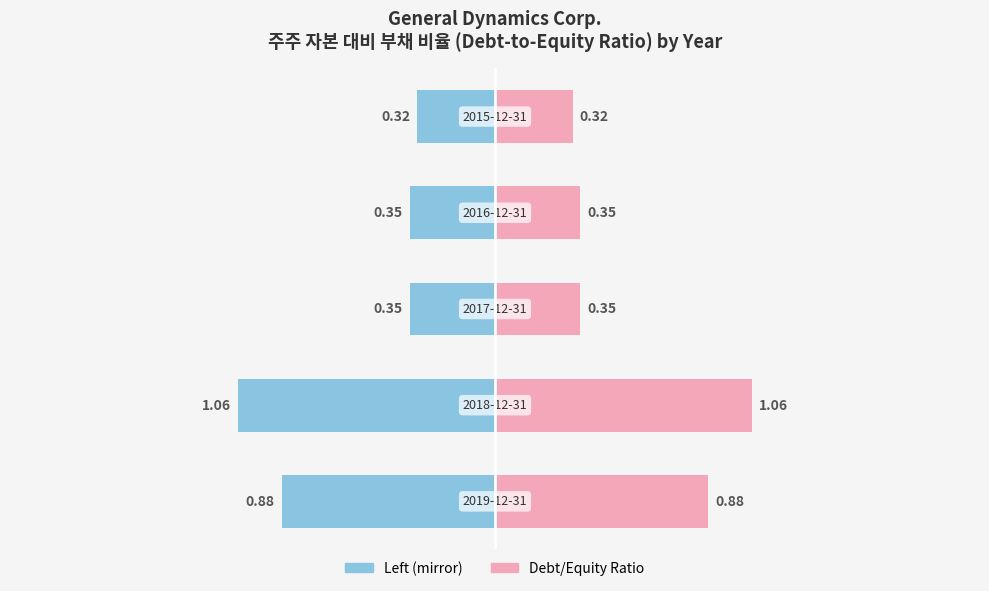

Reading left to right, transcribe all the data shown in this chart.

2019 (GD Corp.): −2.0=-0.9	−1.5=-1.1	−1.0=-0.3	−0.5=-0.3	0.0=-0.3
Debt/Equity Ratio: −2.0=0.9	−1.5=1.1	−1.0=0.3	−0.5=0.3	0.0=0.3